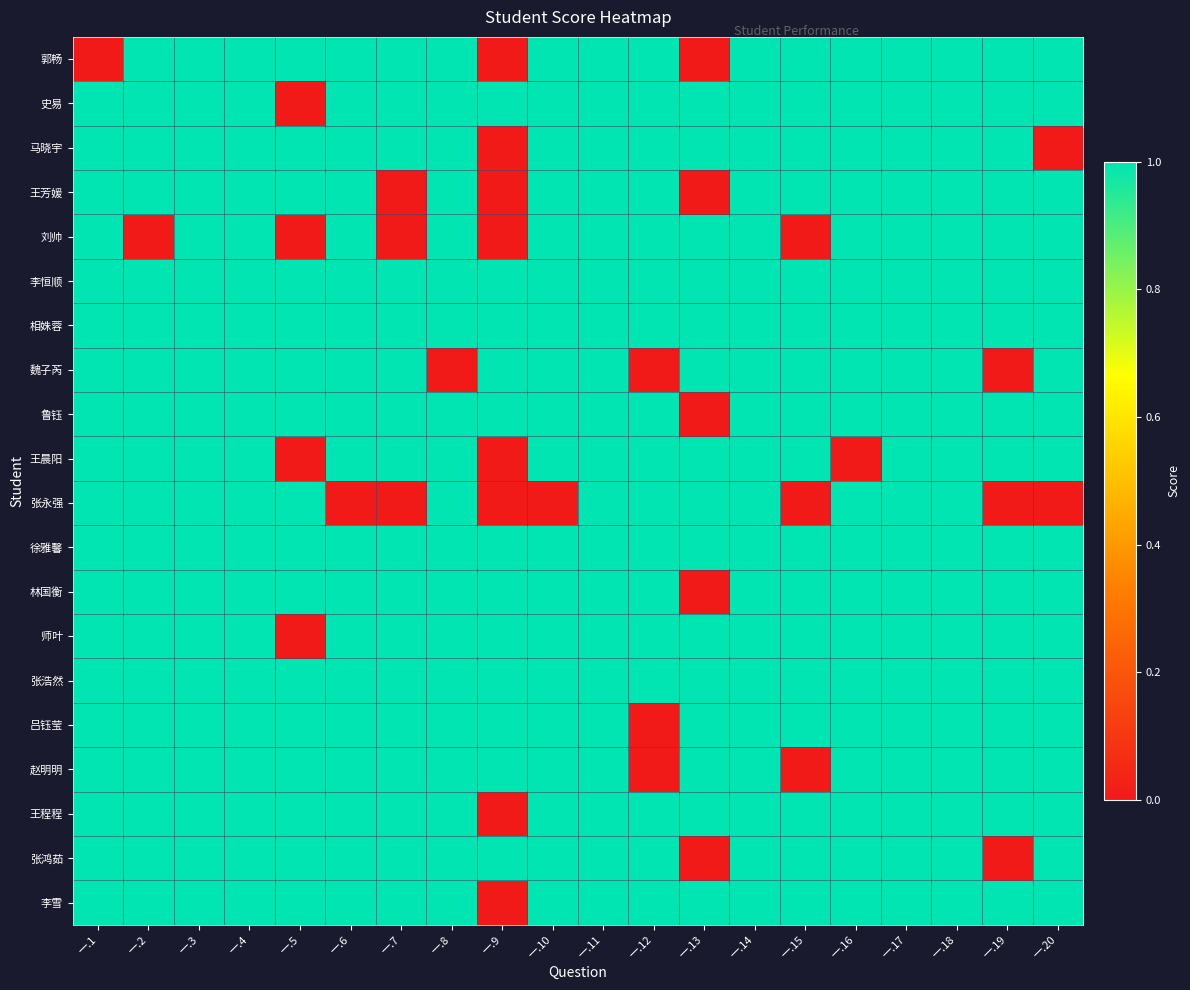

Reading left to right, what are all the values shown in this chart?

郭畅: 一.1=0	一.2=1	一.3=1	一.4=1	一.5=1	一.6=1	一.7=1	一.8=1	一.9=0	一.10=1	一.11=1	一.12=1	一.13=0	一.14=1	一.15=1	一.16=1	一.17=1	一.18=1	一.19=1	一.20=1
史易: 一.1=1	一.2=1	一.3=1	一.4=1	一.5=0	一.6=1	一.7=1	一.8=1	一.9=1	一.10=1	一.11=1	一.12=1	一.13=1	一.14=1	一.15=1	一.16=1	一.17=1	一.18=1	一.19=1	一.20=1
马晓宇: 一.1=1	一.2=1	一.3=1	一.4=1	一.5=1	一.6=1	一.7=1	一.8=1	一.9=0	一.10=1	一.11=1	一.12=1	一.13=1	一.14=1	一.15=1	一.16=1	一.17=1	一.18=1	一.19=1	一.20=0
王芳媛: 一.1=1	一.2=1	一.3=1	一.4=1	一.5=1	一.6=1	一.7=0	一.8=1	一.9=0	一.10=1	一.11=1	一.12=1	一.13=0	一.14=1	一.15=1	一.16=1	一.17=1	一.18=1	一.19=1	一.20=1
刘帅: 一.1=1	一.2=0	一.3=1	一.4=1	一.5=0	一.6=1	一.7=0	一.8=1	一.9=0	一.10=1	一.11=1	一.12=1	一.13=1	一.14=1	一.15=0	一.16=1	一.17=1	一.18=1	一.19=1	一.20=1
李恒顺: 一.1=1	一.2=1	一.3=1	一.4=1	一.5=1	一.6=1	一.7=1	一.8=1	一.9=1	一.10=1	一.11=1	一.12=1	一.13=1	一.14=1	一.15=1	一.16=1	一.17=1	一.18=1	一.19=1	一.20=1
相姝蓉: 一.1=1	一.2=1	一.3=1	一.4=1	一.5=1	一.6=1	一.7=1	一.8=1	一.9=1	一.10=1	一.11=1	一.12=1	一.13=1	一.14=1	一.15=1	一.16=1	一.17=1	一.18=1	一.19=1	一.20=1
魏子芮: 一.1=1	一.2=1	一.3=1	一.4=1	一.5=1	一.6=1	一.7=1	一.8=0	一.9=1	一.10=1	一.11=1	一.12=0	一.13=1	一.14=1	一.15=1	一.16=1	一.17=1	一.18=1	一.19=0	一.20=1
鲁钰: 一.1=1	一.2=1	一.3=1	一.4=1	一.5=1	一.6=1	一.7=1	一.8=1	一.9=1	一.10=1	一.11=1	一.12=1	一.13=0	一.14=1	一.15=1	一.16=1	一.17=1	一.18=1	一.19=1	一.20=1
王晨阳: 一.1=1	一.2=1	一.3=1	一.4=1	一.5=0	一.6=1	一.7=1	一.8=1	一.9=0	一.10=1	一.11=1	一.12=1	一.13=1	一.14=1	一.15=1	一.16=0	一.17=1	一.18=1	一.19=1	一.20=1
张永强: 一.1=1	一.2=1	一.3=1	一.4=1	一.5=1	一.6=0	一.7=0	一.8=1	一.9=0	一.10=0	一.11=1	一.12=1	一.13=1	一.14=1	一.15=0	一.16=1	一.17=1	一.18=1	一.19=0	一.20=0
徐雅馨: 一.1=1	一.2=1	一.3=1	一.4=1	一.5=1	一.6=1	一.7=1	一.8=1	一.9=1	一.10=1	一.11=1	一.12=1	一.13=1	一.14=1	一.15=1	一.16=1	一.17=1	一.18=1	一.19=1	一.20=1
林国衡: 一.1=1	一.2=1	一.3=1	一.4=1	一.5=1	一.6=1	一.7=1	一.8=1	一.9=1	一.10=1	一.11=1	一.12=1	一.13=0	一.14=1	一.15=1	一.16=1	一.17=1	一.18=1	一.19=1	一.20=1
师叶: 一.1=1	一.2=1	一.3=1	一.4=1	一.5=0	一.6=1	一.7=1	一.8=1	一.9=1	一.10=1	一.11=1	一.12=1	一.13=1	一.14=1	一.15=1	一.16=1	一.17=1	一.18=1	一.19=1	一.20=1
张浩然: 一.1=1	一.2=1	一.3=1	一.4=1	一.5=1	一.6=1	一.7=1	一.8=1	一.9=1	一.10=1	一.11=1	一.12=1	一.13=1	一.14=1	一.15=1	一.16=1	一.17=1	一.18=1	一.19=1	一.20=1
吕钰莹: 一.1=1	一.2=1	一.3=1	一.4=1	一.5=1	一.6=1	一.7=1	一.8=1	一.9=1	一.10=1	一.11=1	一.12=0	一.13=1	一.14=1	一.15=1	一.16=1	一.17=1	一.18=1	一.19=1	一.20=1
赵明明: 一.1=1	一.2=1	一.3=1	一.4=1	一.5=1	一.6=1	一.7=1	一.8=1	一.9=1	一.10=1	一.11=1	一.12=0	一.13=1	一.14=1	一.15=0	一.16=1	一.17=1	一.18=1	一.19=1	一.20=1
王程程: 一.1=1	一.2=1	一.3=1	一.4=1	一.5=1	一.6=1	一.7=1	一.8=1	一.9=0	一.10=1	一.11=1	一.12=1	一.13=1	一.14=1	一.15=1	一.16=1	一.17=1	一.18=1	一.19=1	一.20=1
张鸿茹: 一.1=1	一.2=1	一.3=1	一.4=1	一.5=1	一.6=1	一.7=1	一.8=1	一.9=1	一.10=1	一.11=1	一.12=1	一.13=0	一.14=1	一.15=1	一.16=1	一.17=1	一.18=1	一.19=0	一.20=1
李雪: 一.1=1	一.2=1	一.3=1	一.4=1	一.5=1	一.6=1	一.7=1	一.8=1	一.9=0	一.10=1	一.11=1	一.12=1	一.13=1	一.14=1	一.15=1	一.16=1	一.17=1	一.18=1	一.19=1	一.20=1